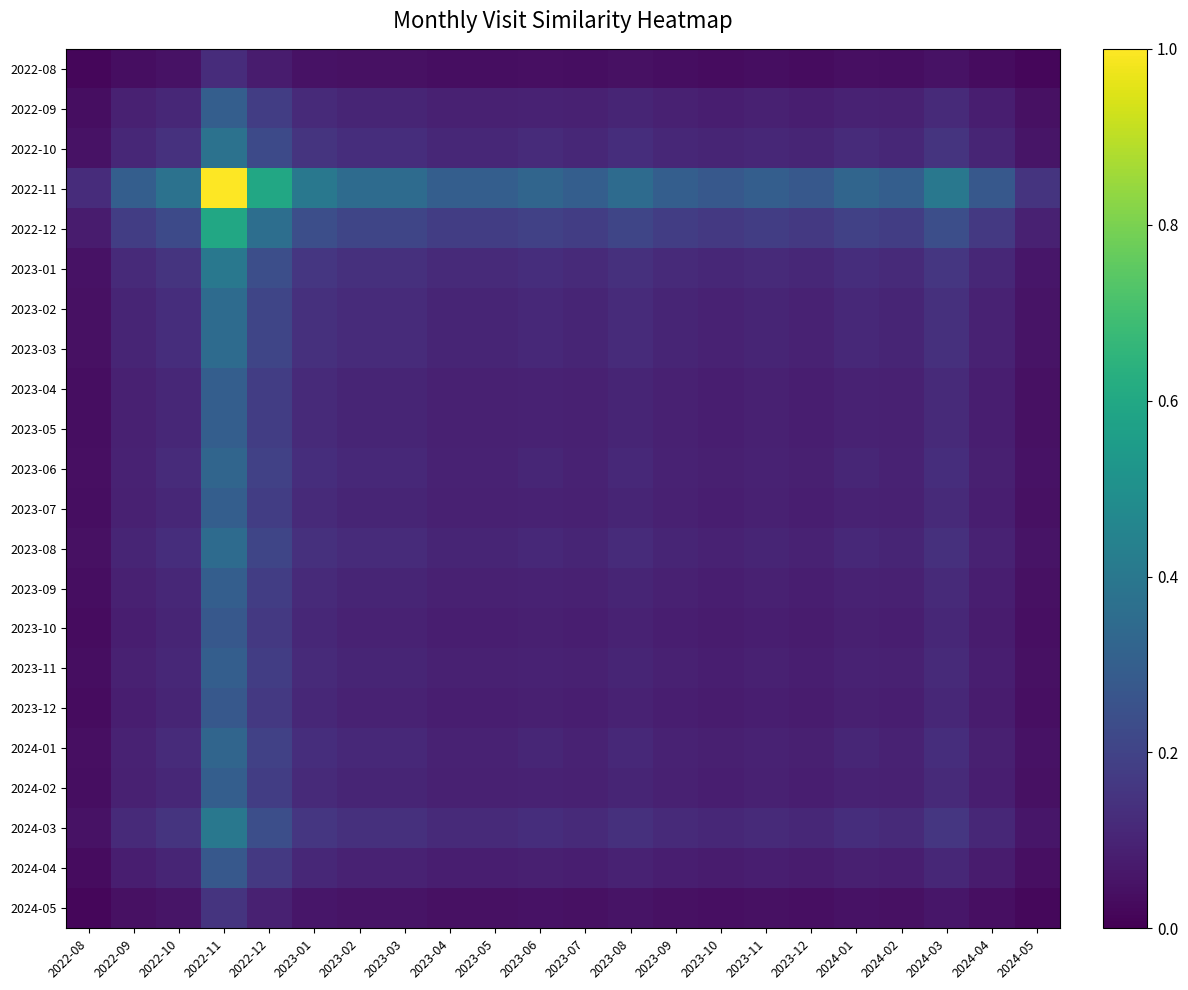

Which label corresponds to the smallest value in the chart?

2022-08